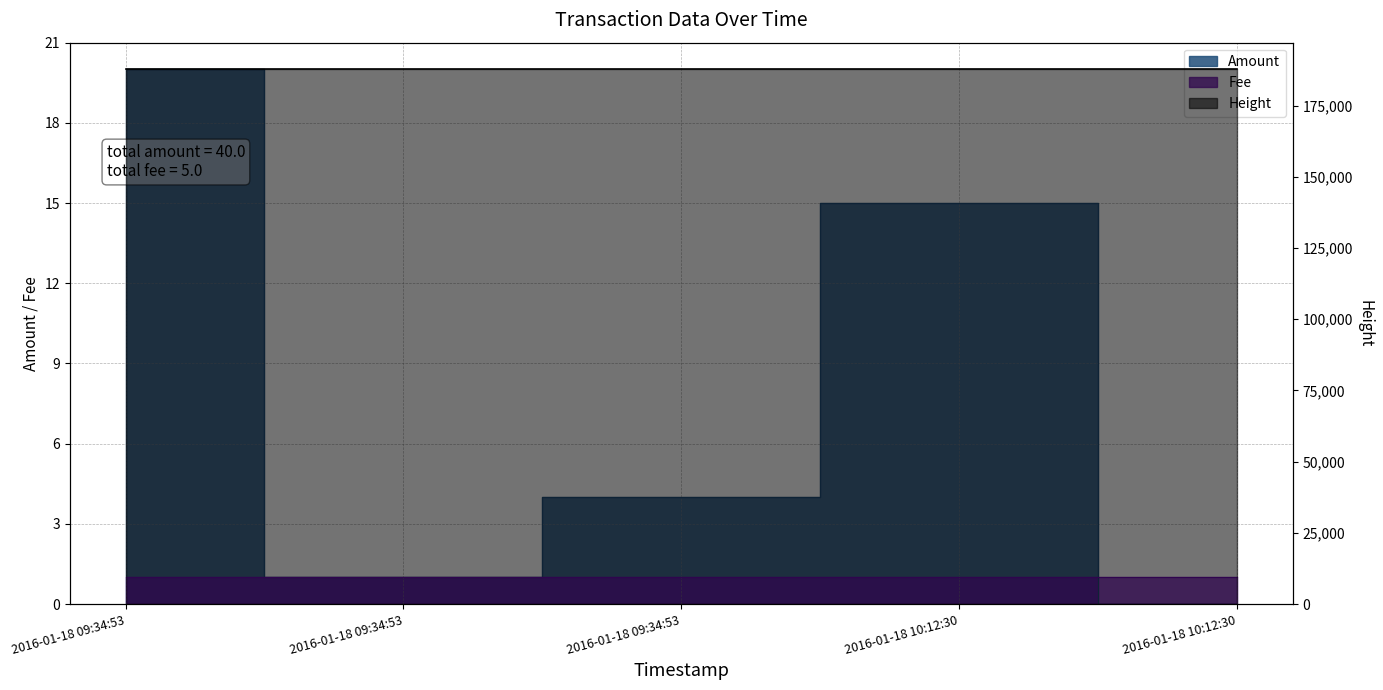

Reading left to right, transcribe all the data shown in this chart.

Amount: 2016-01-18 09:34:53=20	2016-01-18 09:34:53=1	2016-01-18 09:34:53=4	2016-01-18 10:12:30=15	2016-01-18 10:12:30=0
Height: 2016-01-18 09:34:53=187673	2016-01-18 09:34:53=187673	2016-01-18 09:34:53=187673	2016-01-18 10:12:30=187688	2016-01-18 10:12:30=187688